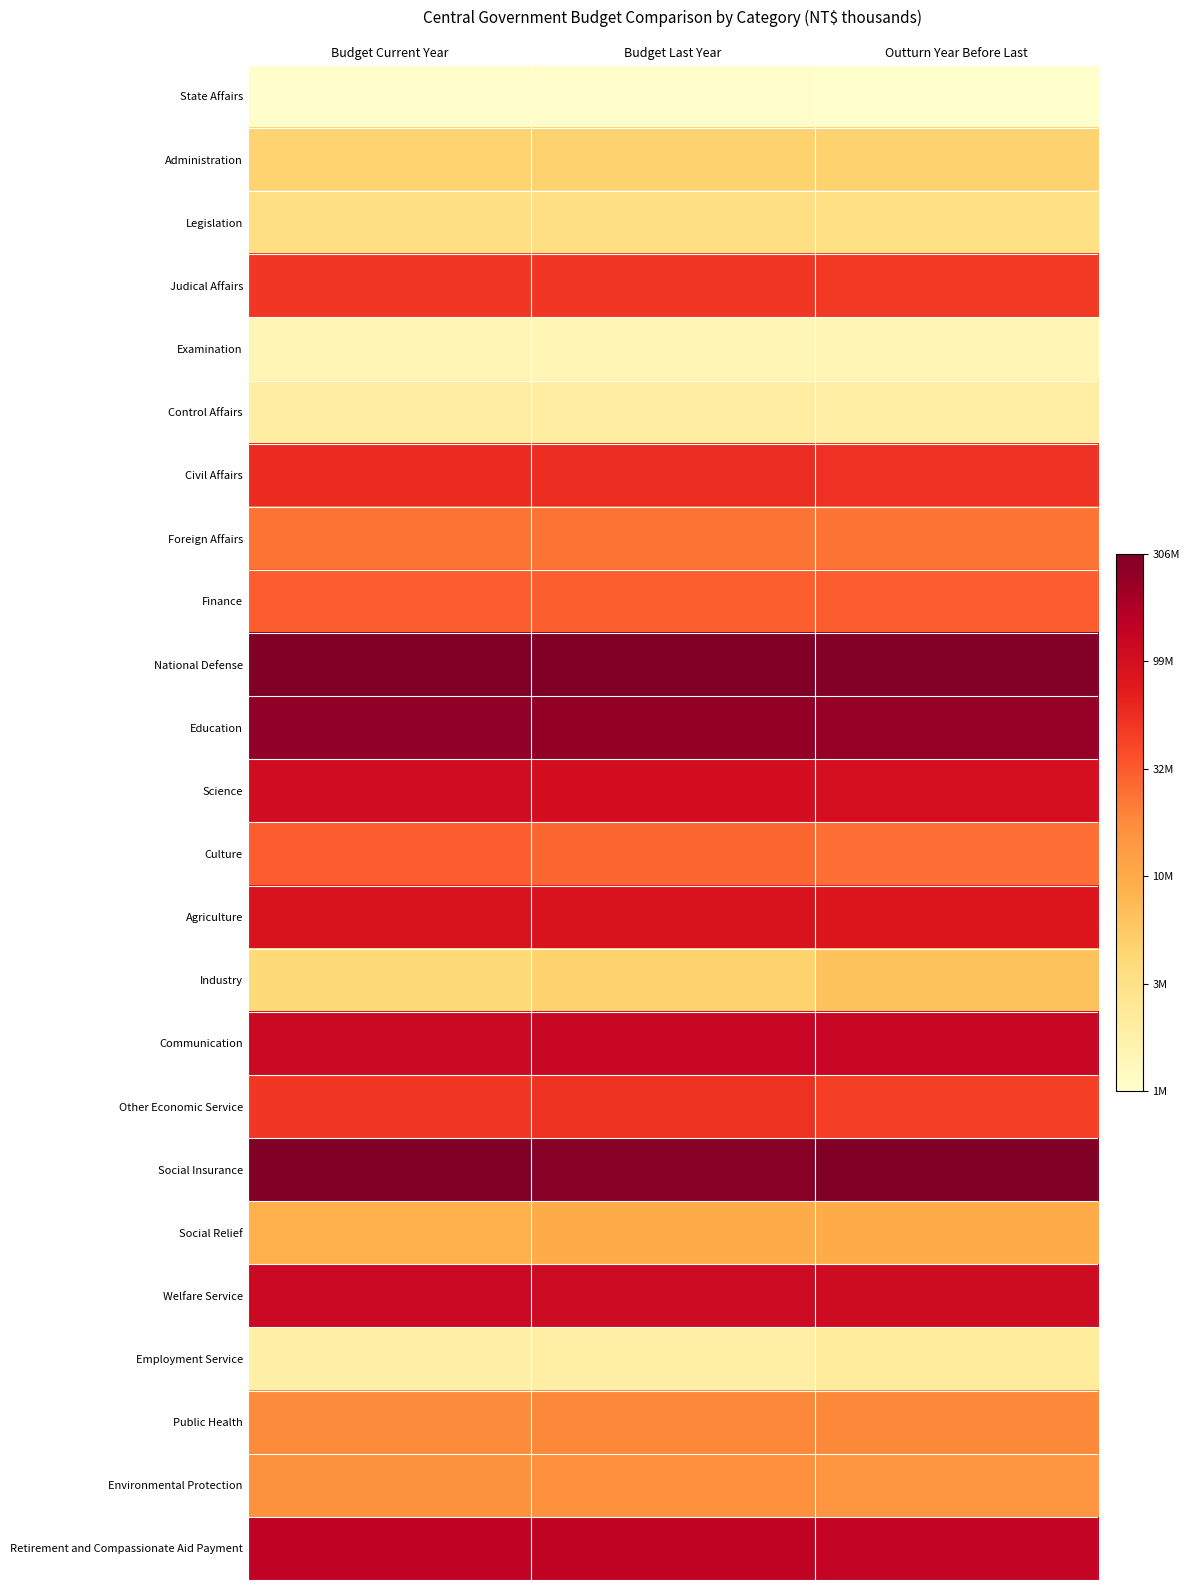

Which label corresponds to the largest value in the chart?

Budget Current Year